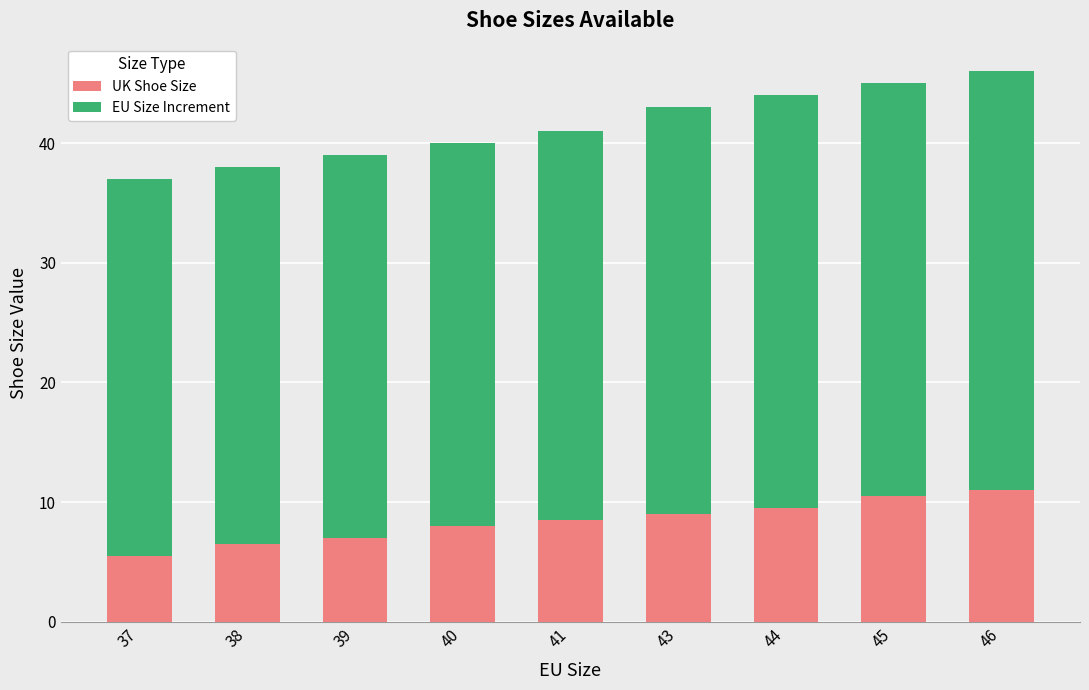

The value of UK Shoe Size at 40 is 8.0. True or false?

True